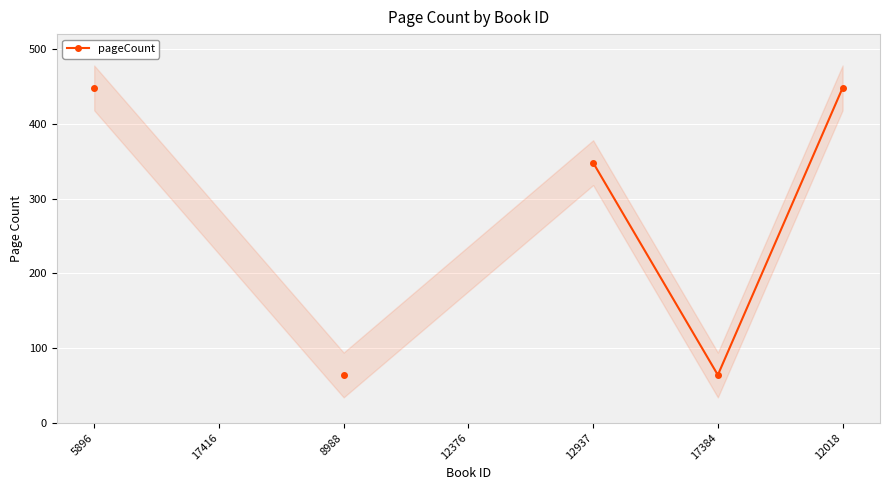

What is the greatest value displayed?

448.0